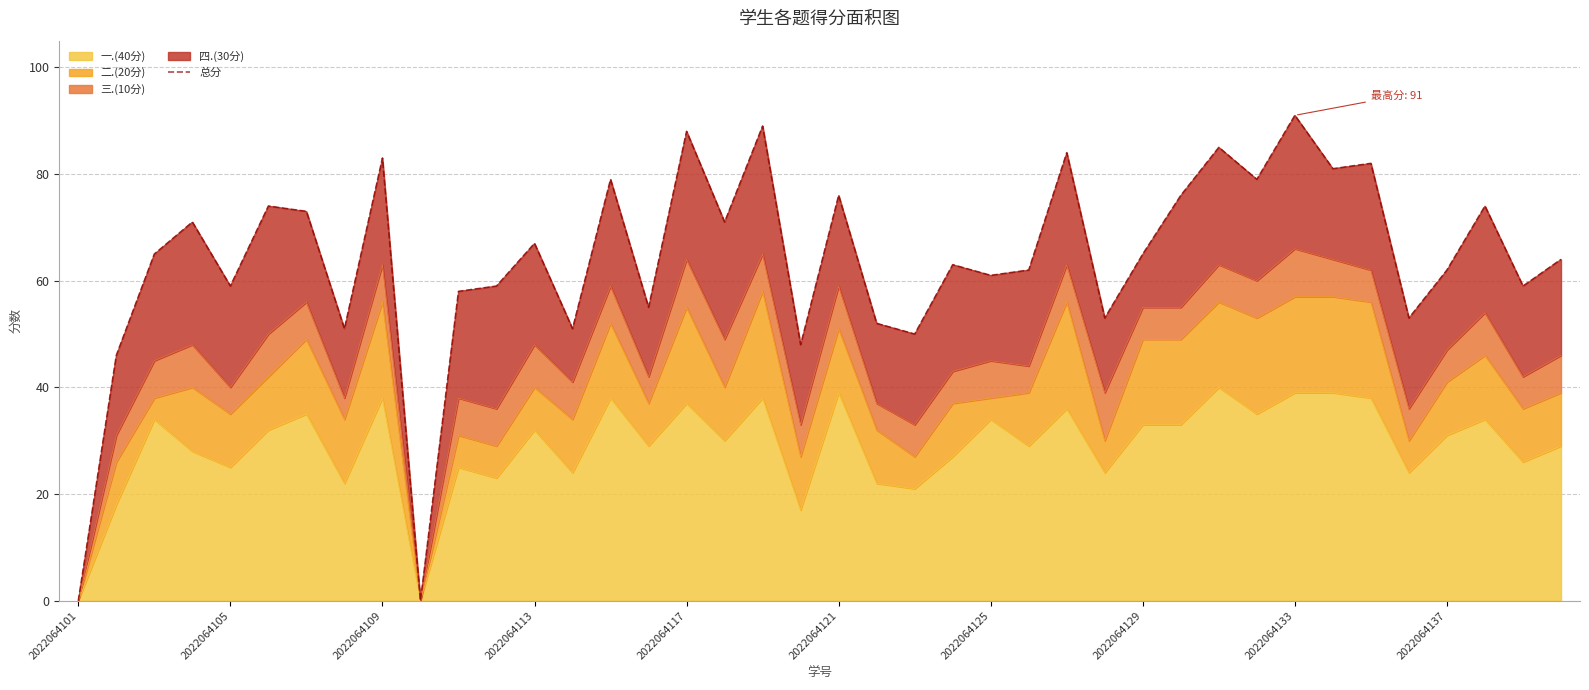

Count the number of categories in the chart.

40